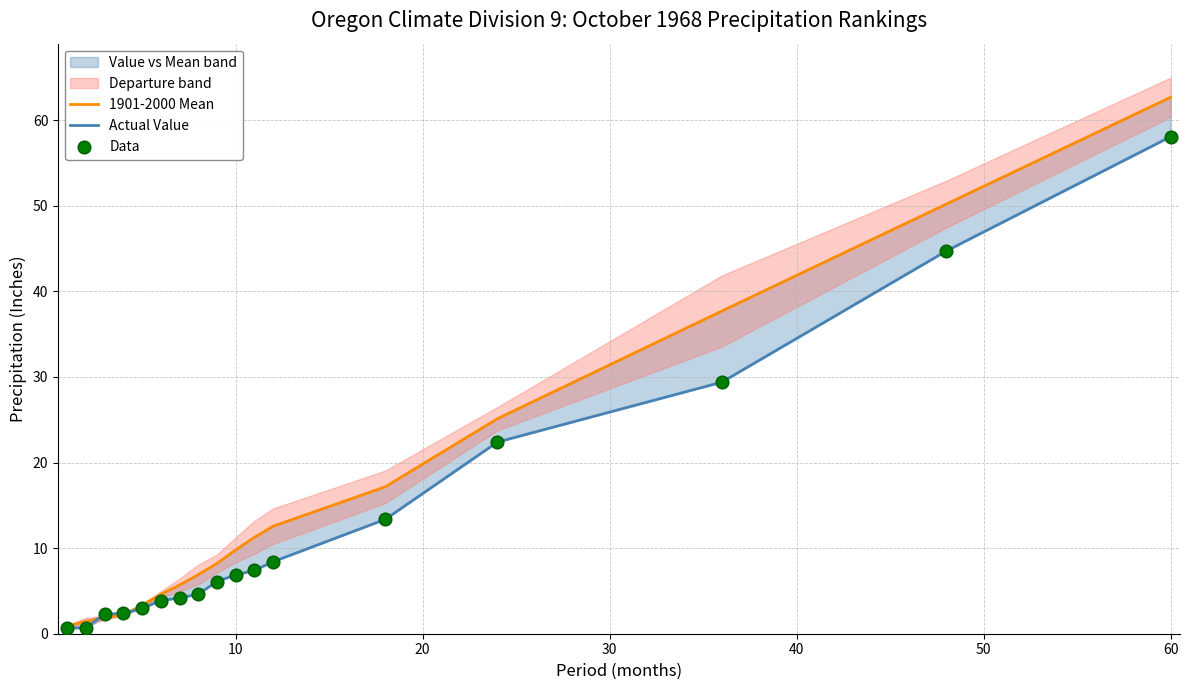

Which series contains the lowest Y value?

Actual Value